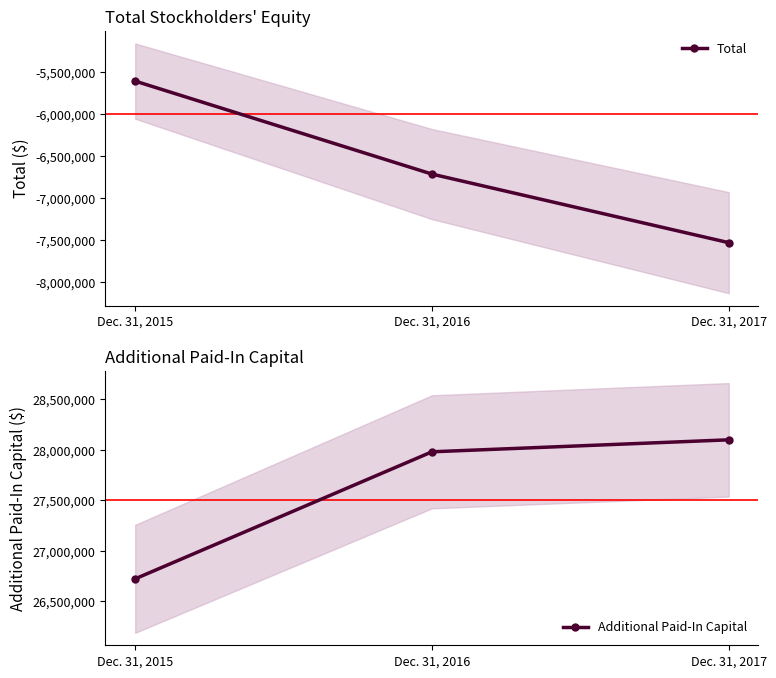

List the labels in order of Additional Paid-In Capital value, smallest first.

Dec. 31, 2015, Dec. 31, 2016, Dec. 31, 2017